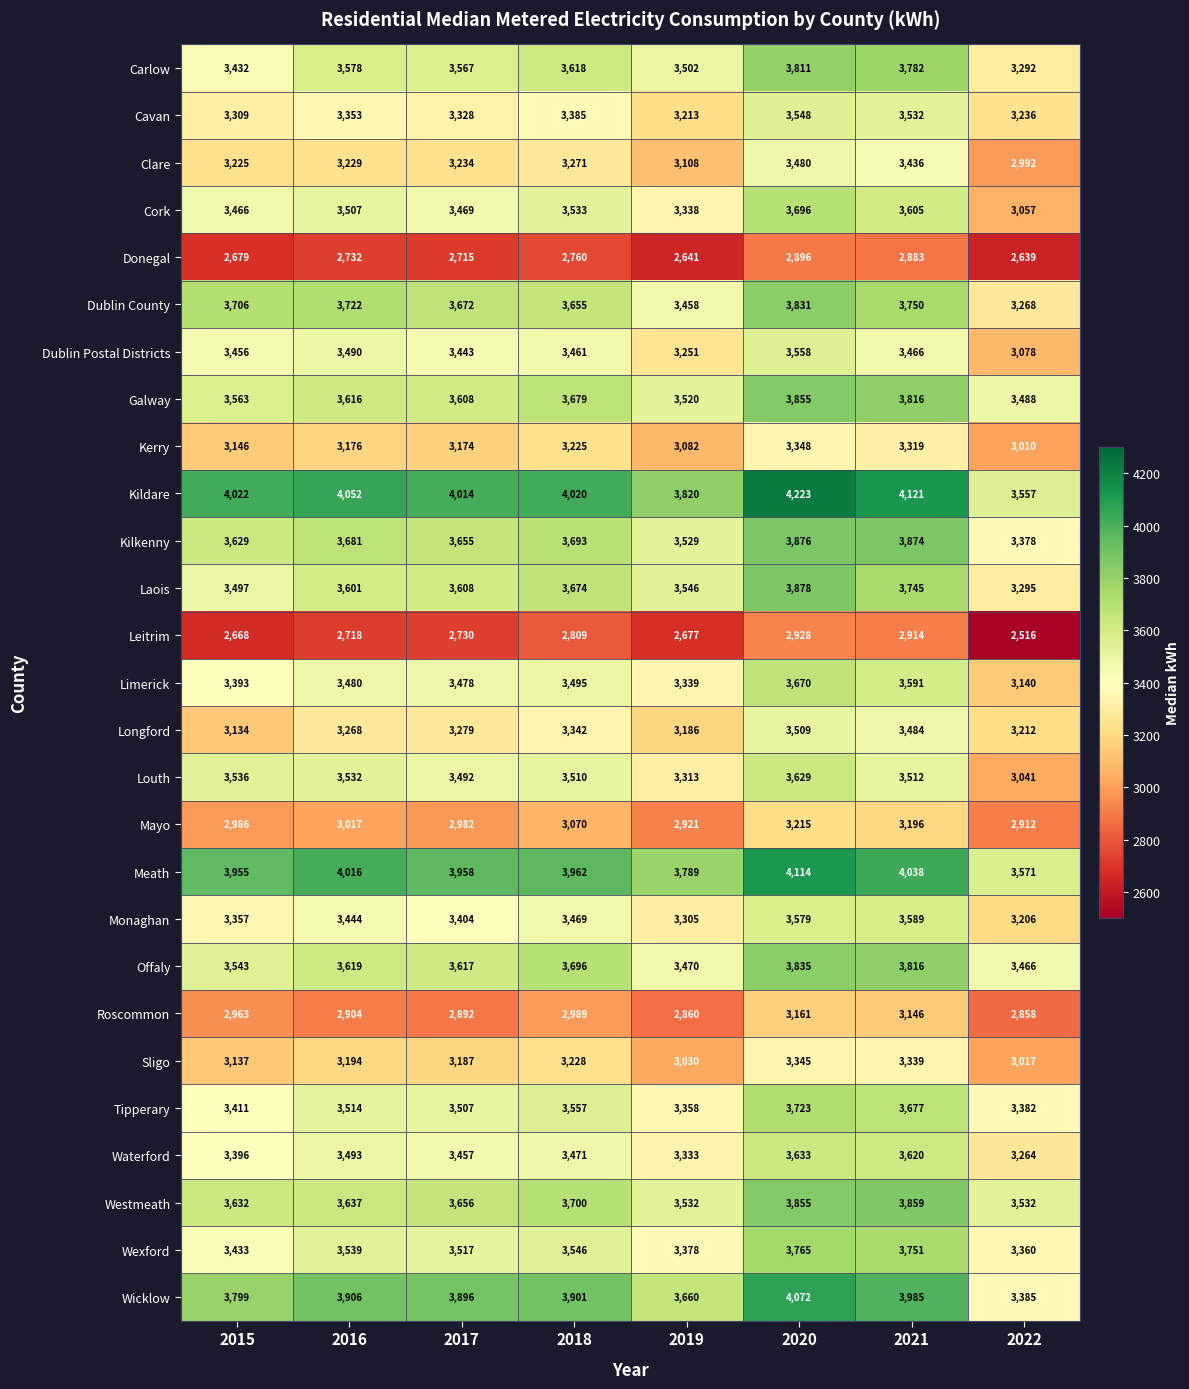

What is the total value across all series at 2016?

93018